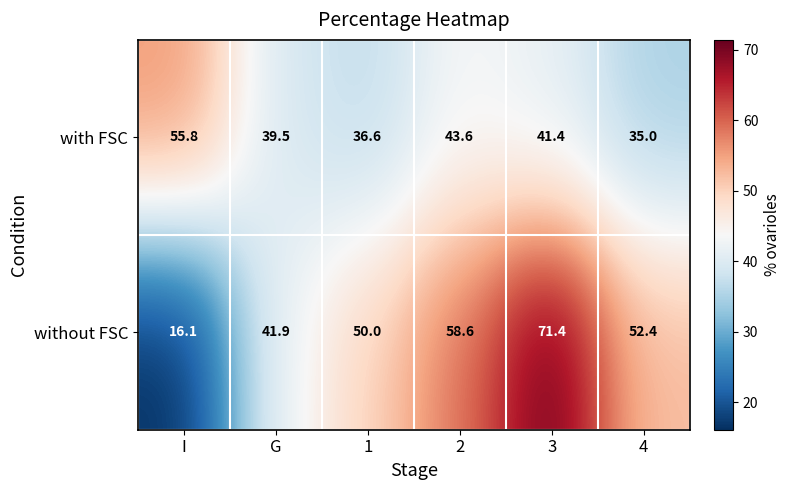

At which label does with FSC reach its minimum?

4